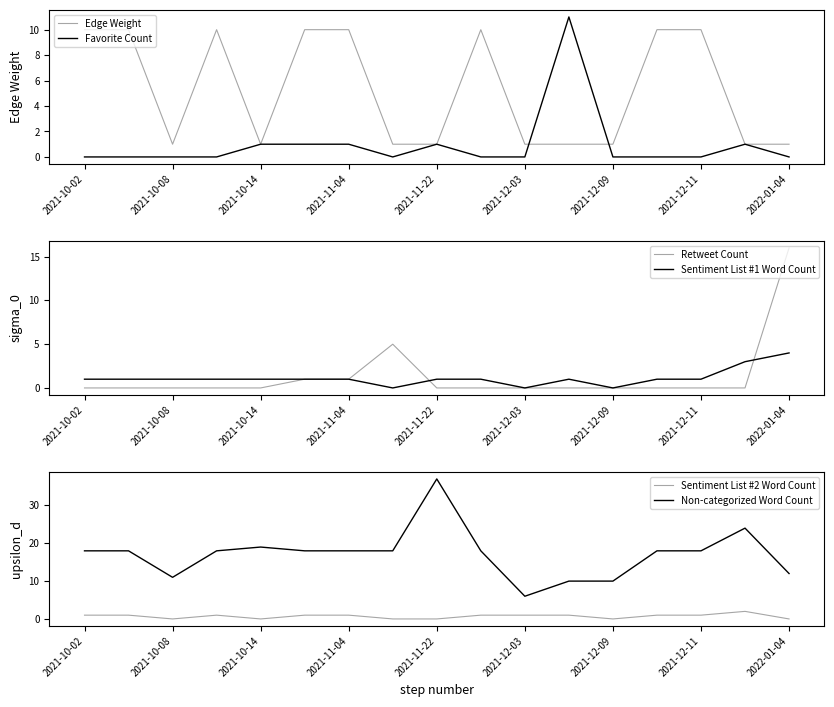

What is the highest value of the Favorite Count series?

11